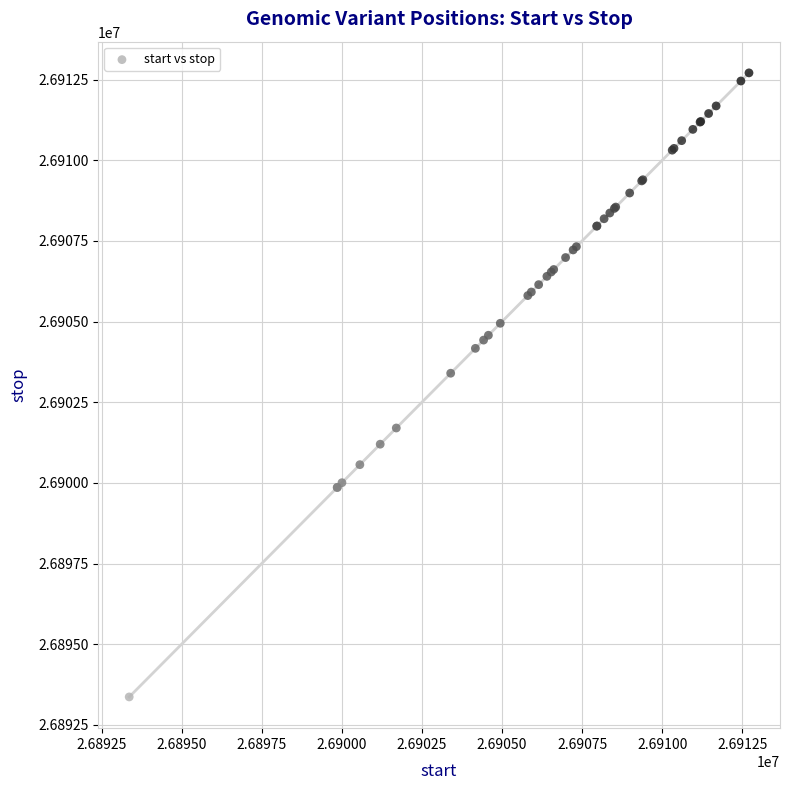

What Y value in the scatter plot is closest to 26903037?

26903399